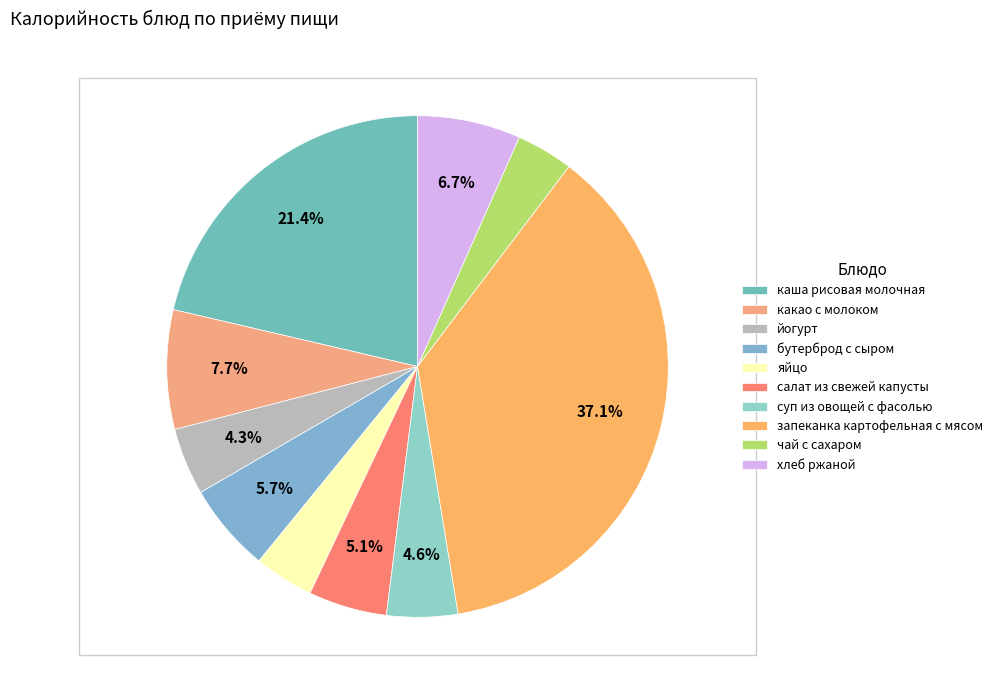

To the nearest percent, what is the difference between the салат из свежей капусты and бутерброд с сыром slice percentages?

1%